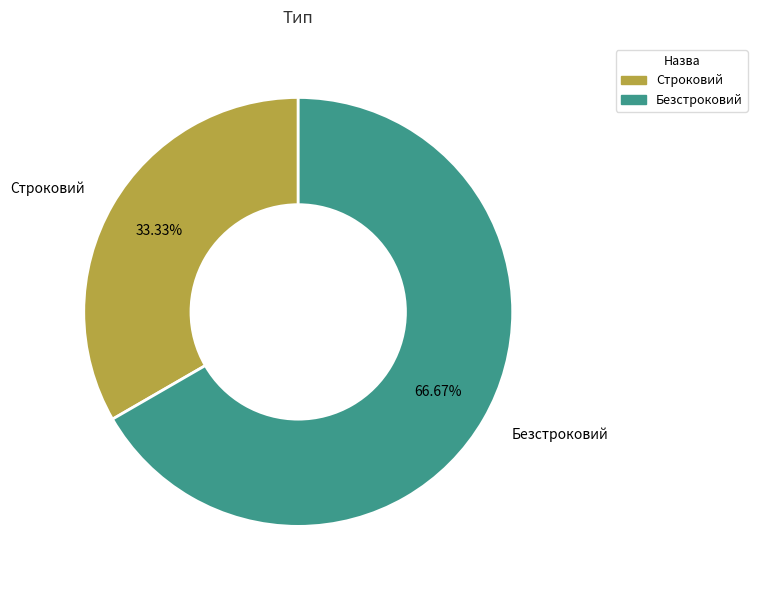

The Строковий slice represents 39% of the pie. True or false?

False